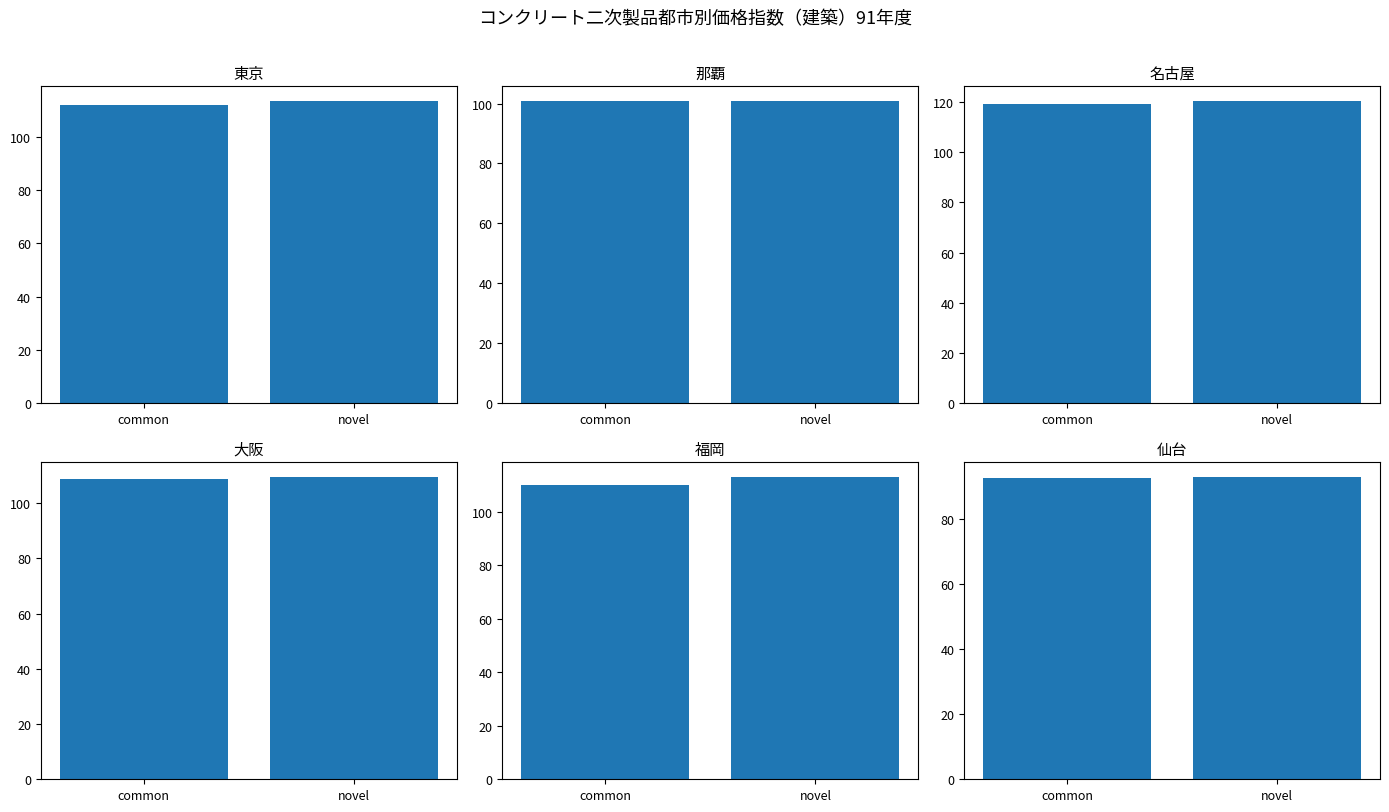

At which category is the sum across all series the highest?

novel